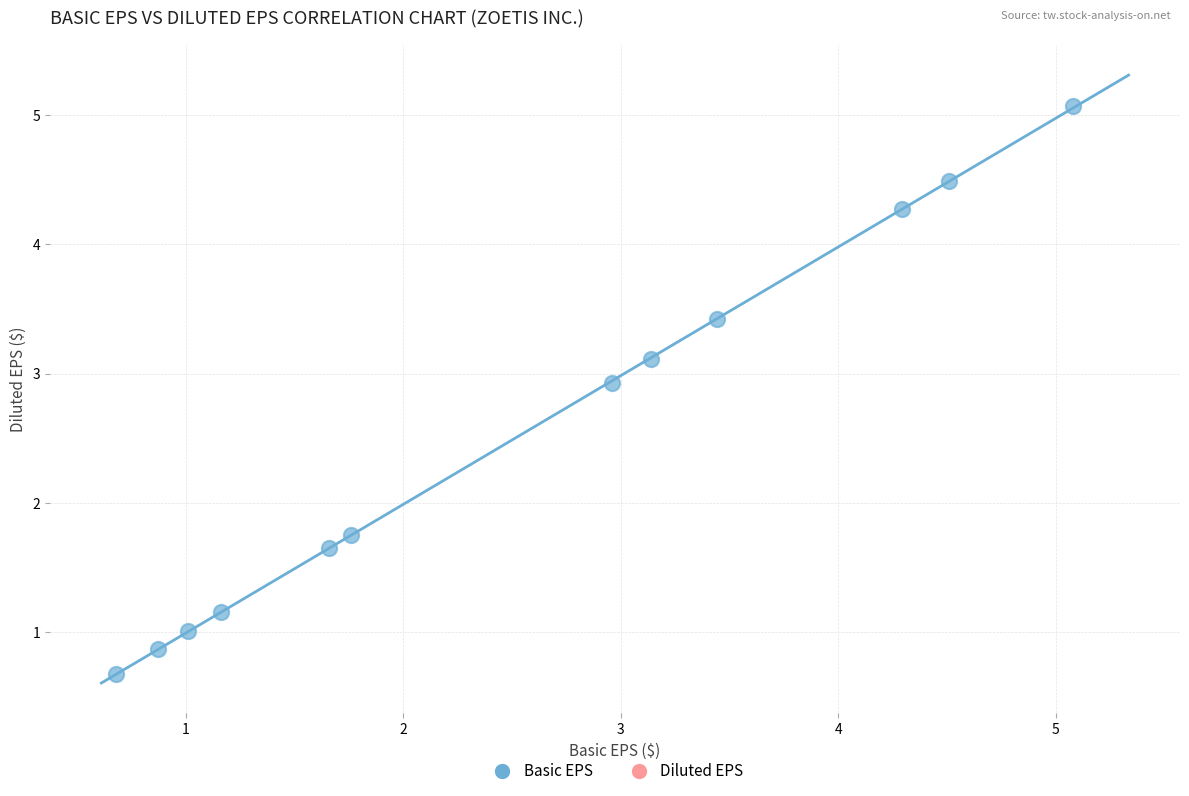

What Y value in the scatter plot is closest to 2?

1.8